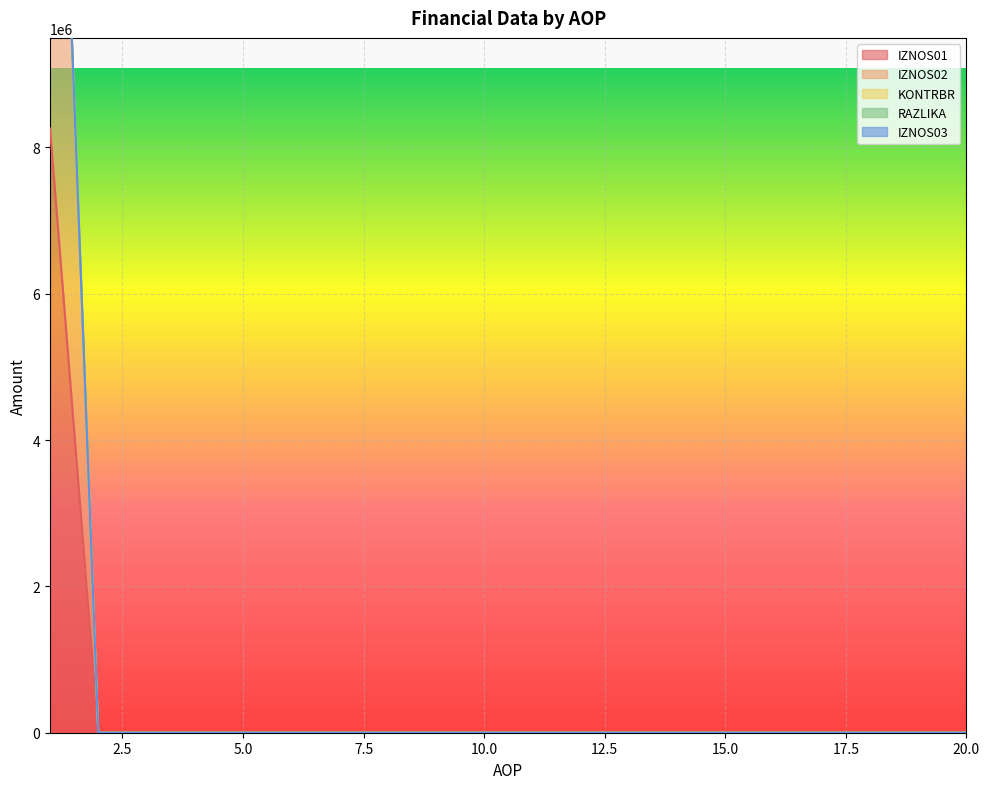

Is it true that RAZLIKA equals 0.0 at 5?

True